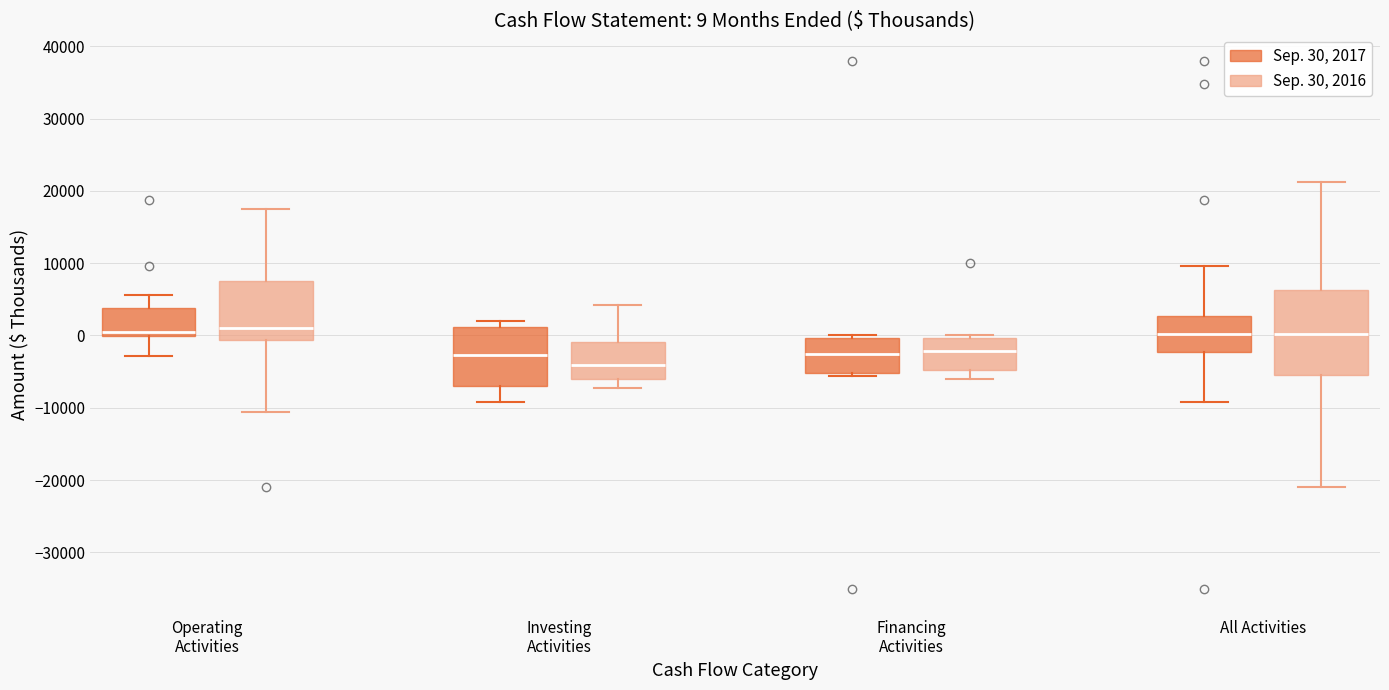

Which box has the lowest median line?

Investing Activities (Sep. 30, 2016)